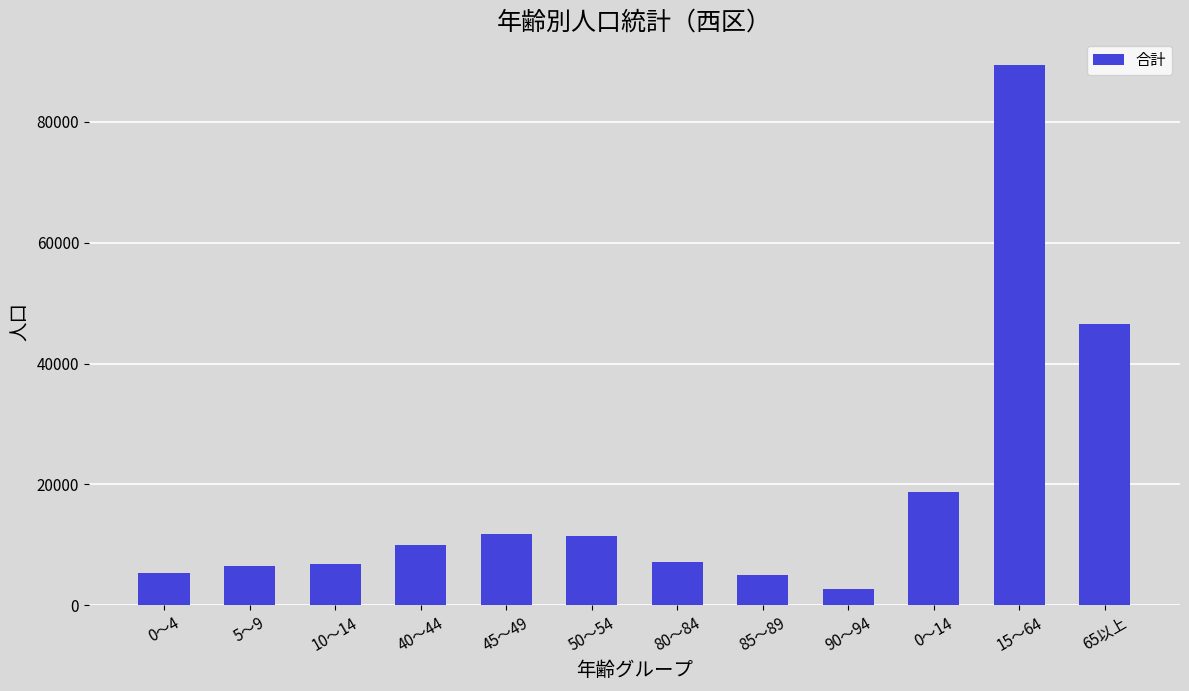

How many bars are there in total?

12